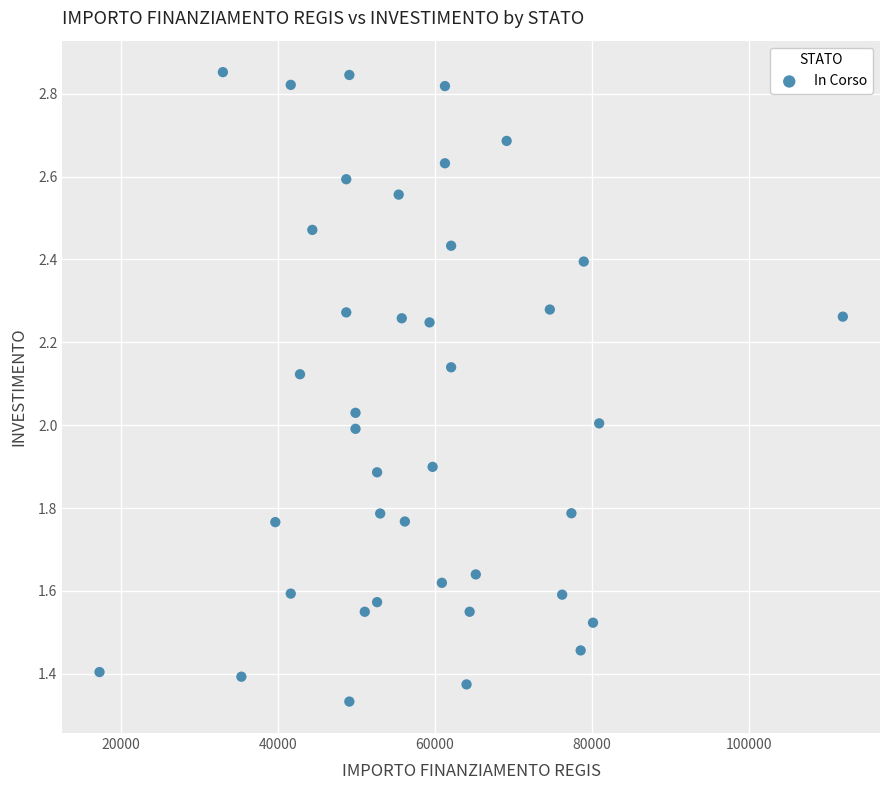

What is the range of X values (max minus min)?

94665.7